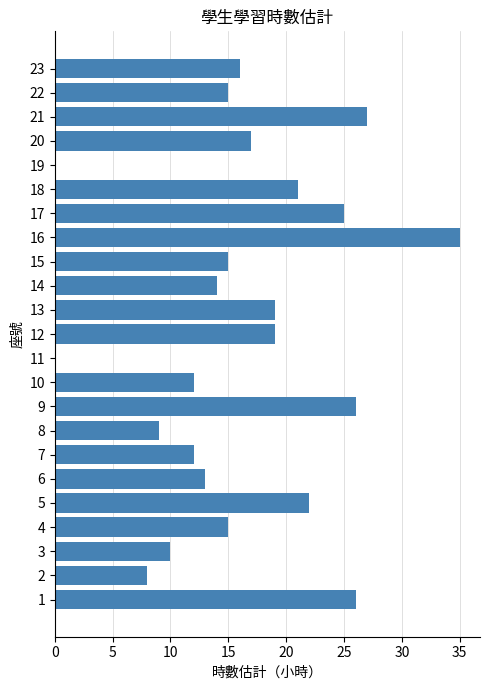

Are the bars grouped side by side (vs. stacked)?

No